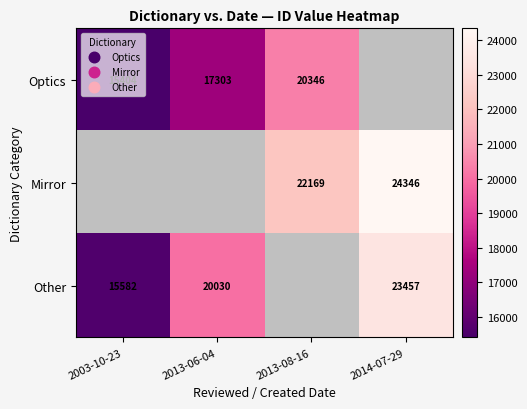

The Other series shows 34911 at 2013-06-04. True or false?

False